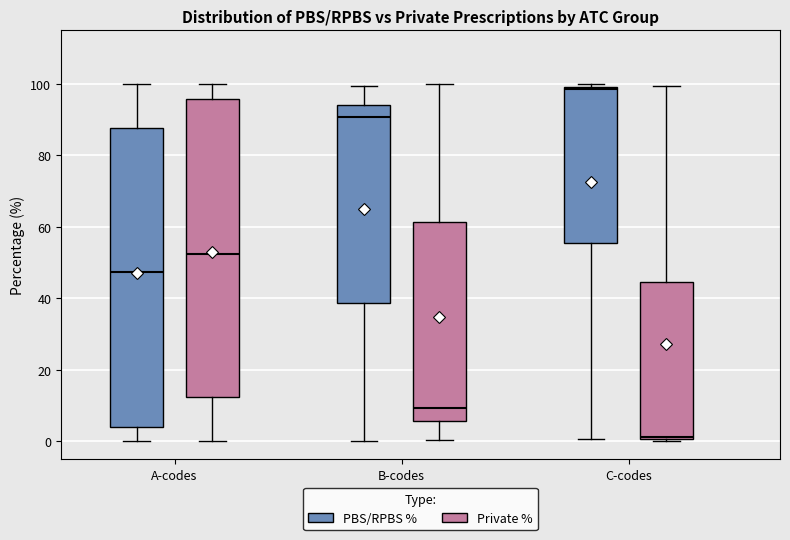

Reading left to right, read every box against the y-axis: the position of its median line, the range the box covers, and the ends of its whiskers. The values are not printed on the chart, so give them approximately, as read against the axis.

A-codes (PBS/RPBS %): median 48, box 4 to 88, whiskers 0 to 100
A-codes (Private %): median 52, box 12 to 96, whiskers 0 to 100
B-codes (PBS/RPBS %): median 90, box 38 to 94, whiskers 0 to 100
B-codes (Private %): median 10, box 6 to 62, whiskers 0 to 100
C-codes (PBS/RPBS %): median 98, box 56 to 100, whiskers 0 to 100 (just above the box's upper edge)
C-codes (Private %): median 2, box 0 to 44, whiskers 0 (just below the box's lower edge) to 100